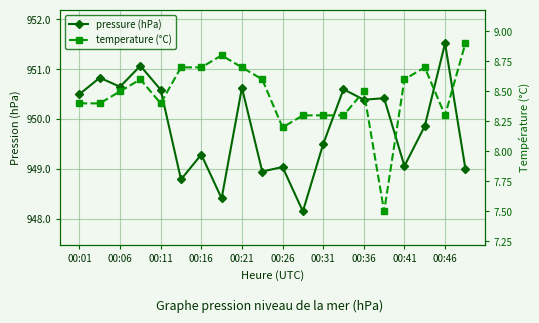

What is the difference between the temperature (°C) values at 17 and 00:01?

0.3